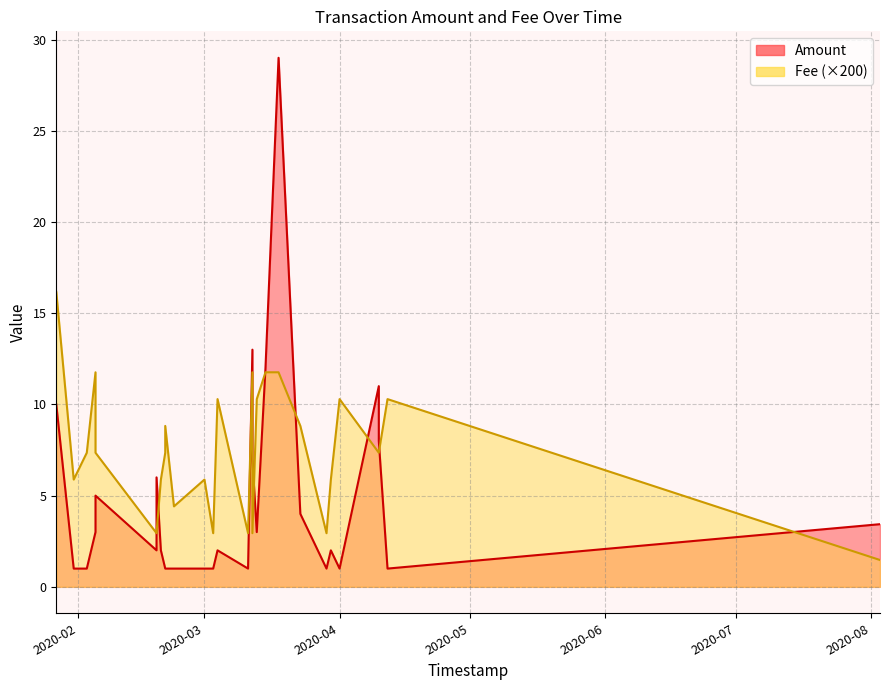

Which series has the largest range (max minus min)?

Amount